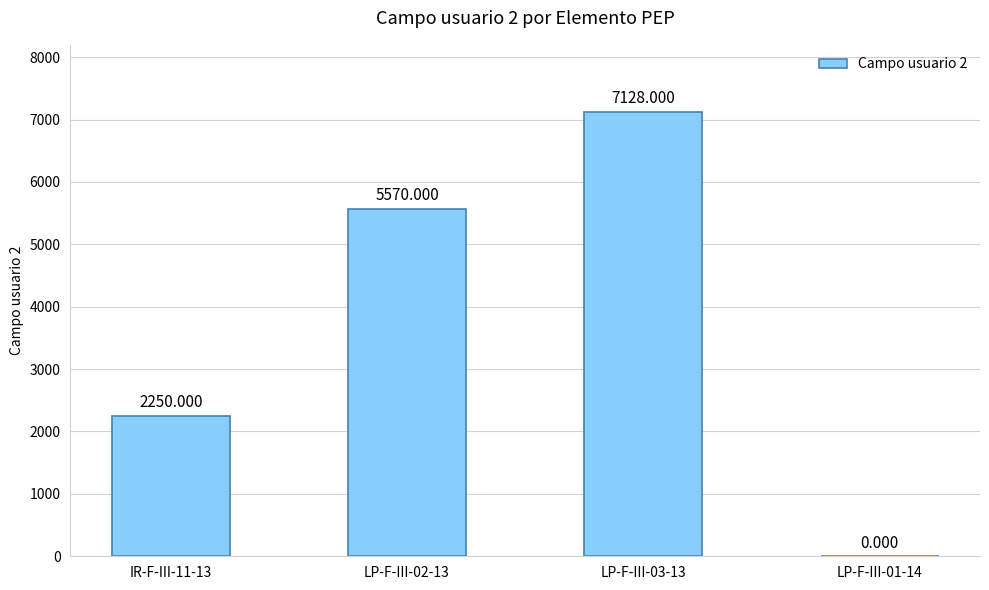

Count the values in the range 2250 to 7128.

3